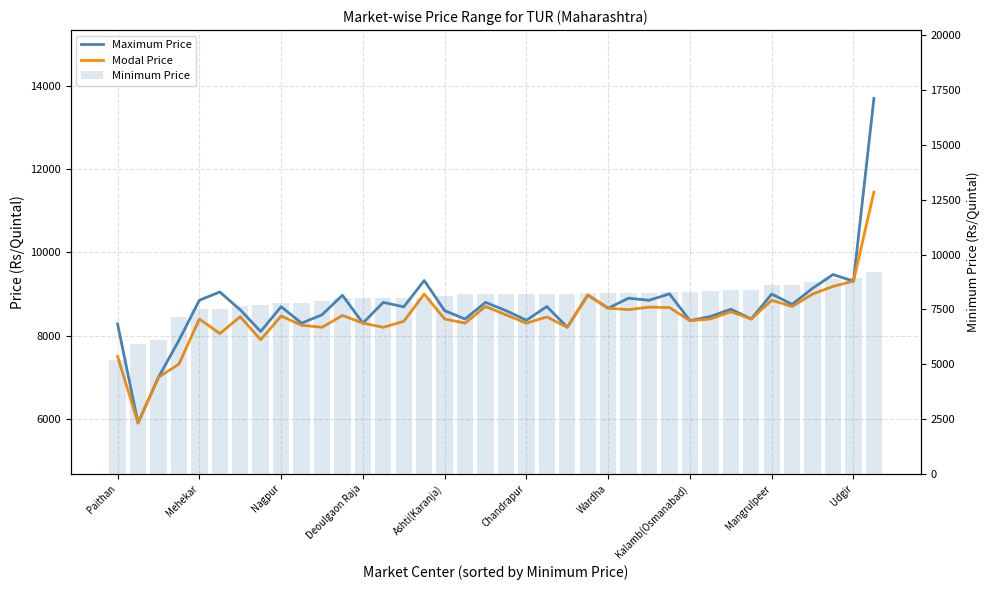

What is the sum of all Minimum Price values?

303245